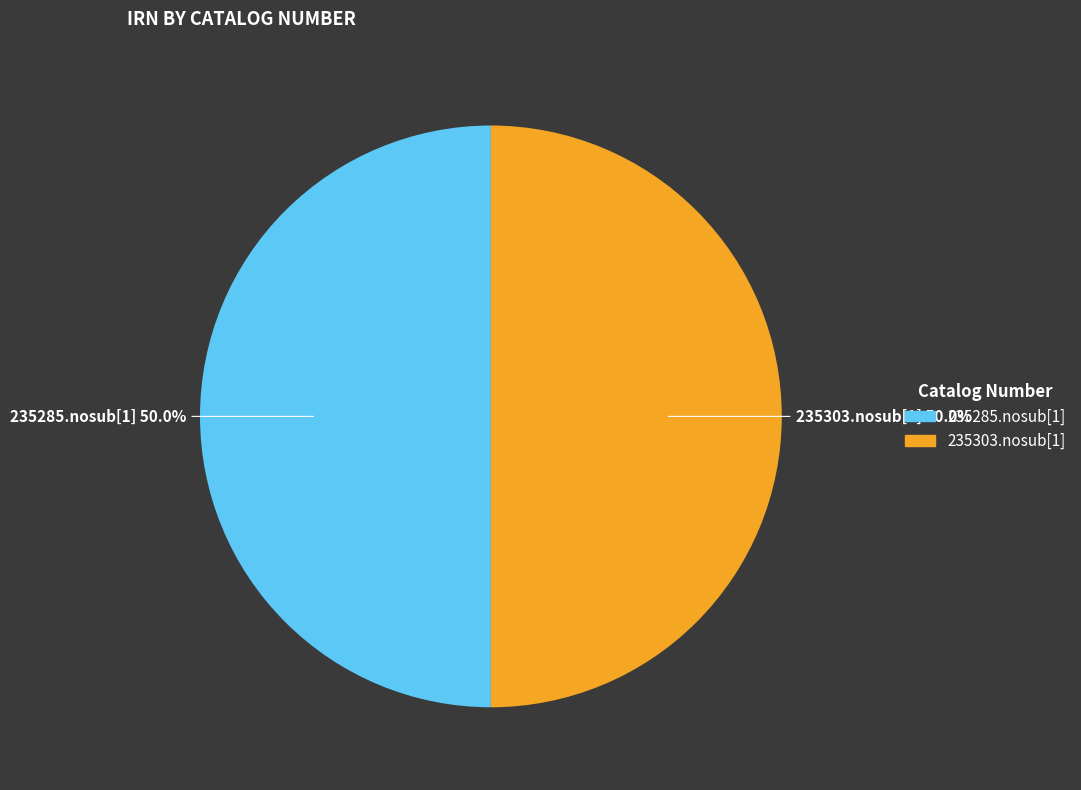

Approximately how many times larger is the value at 235303.nosub[1] compared to 235285.nosub[1]?

1.0